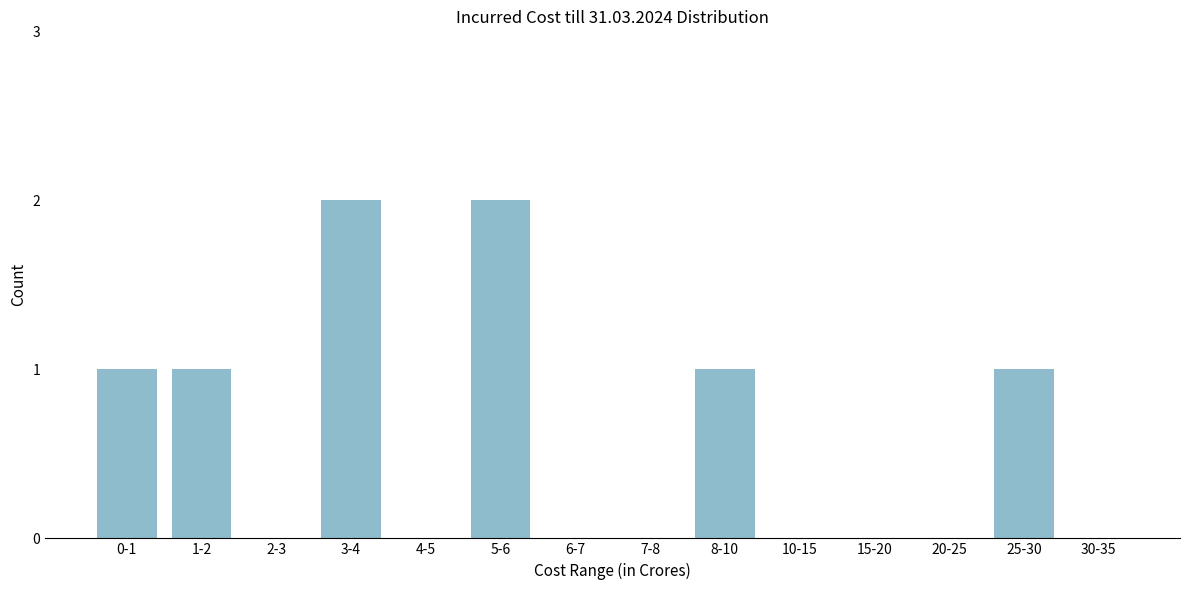

Reading right to left, list all the values displayed in this chart.

30-35=0	25-30=1	20-25=0	15-20=0	10-15=0	8-10=1	7-8=0	6-7=0	5-6=2	4-5=0	3-4=2	2-3=0	1-2=1	0-1=1